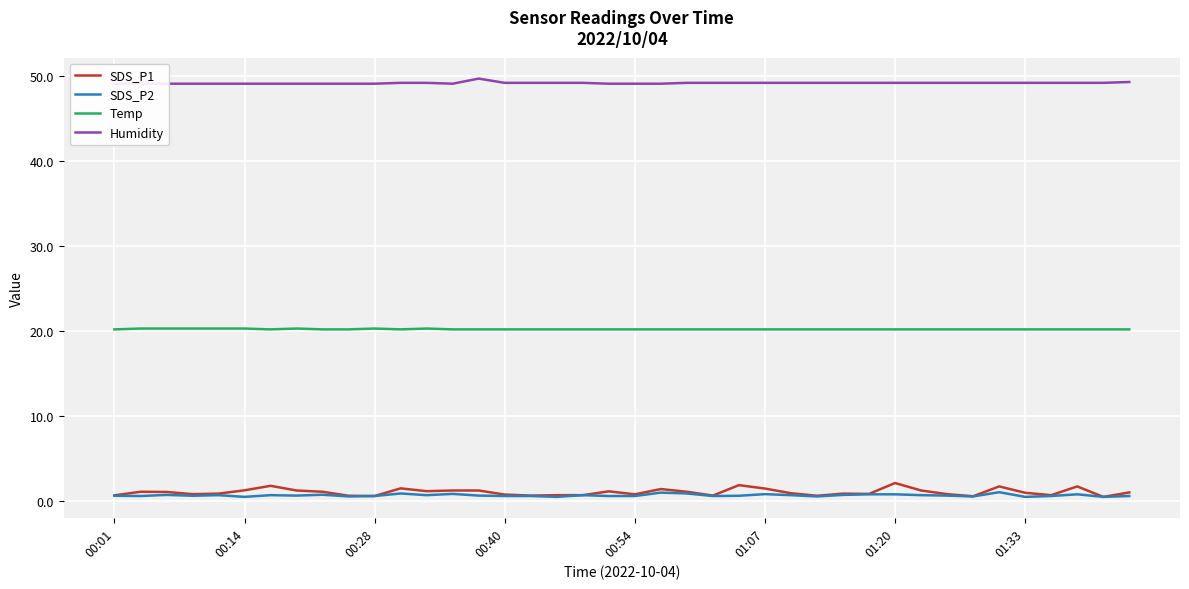

True or false: Temp has a value of 20.2 at 18.

True